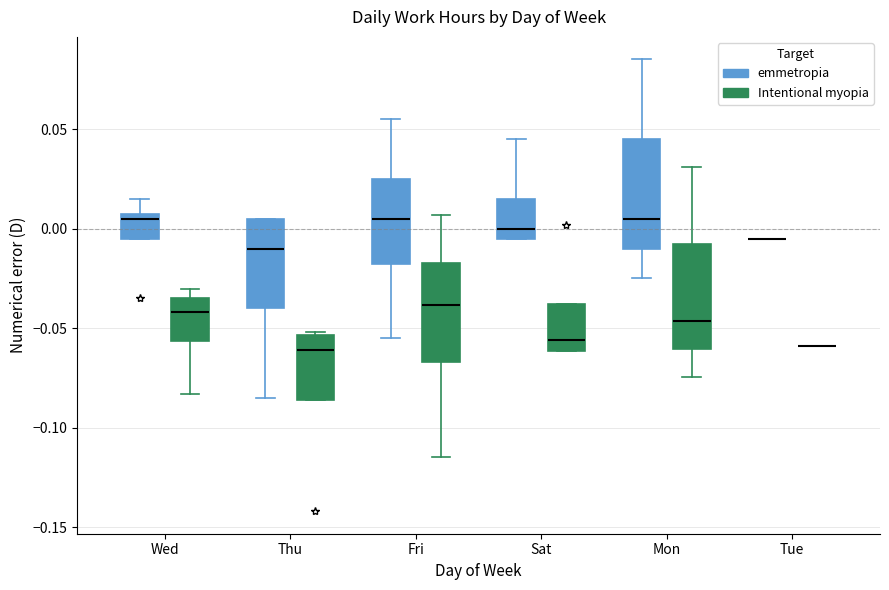

Where is the upper edge of the box for Fri (emmetropia) on the y-axis? The values are not printed on the chart, so give them approximately, as read against the axis.

0.025